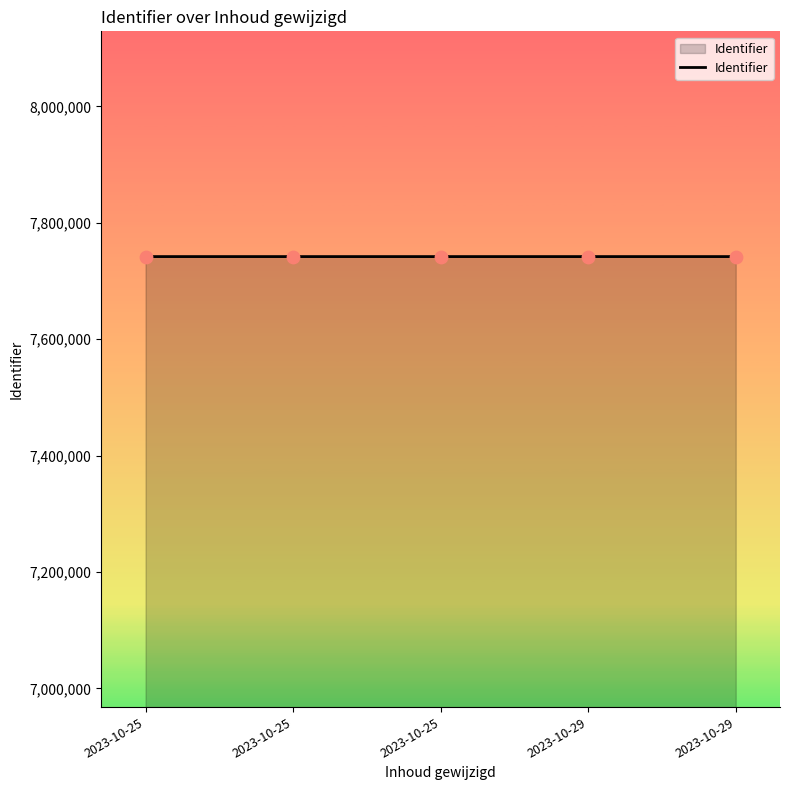

What is the change in value from 2023-10-25 to 2023-10-29?

+5